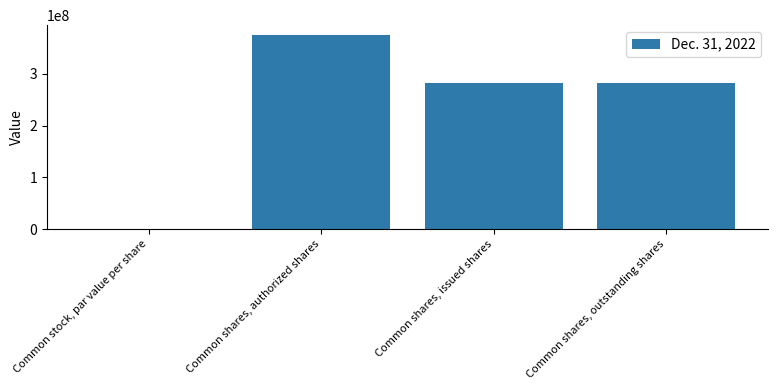

What is the difference between the values at Common shares, authorized shares and Common stock, par value per share?

375000000.0